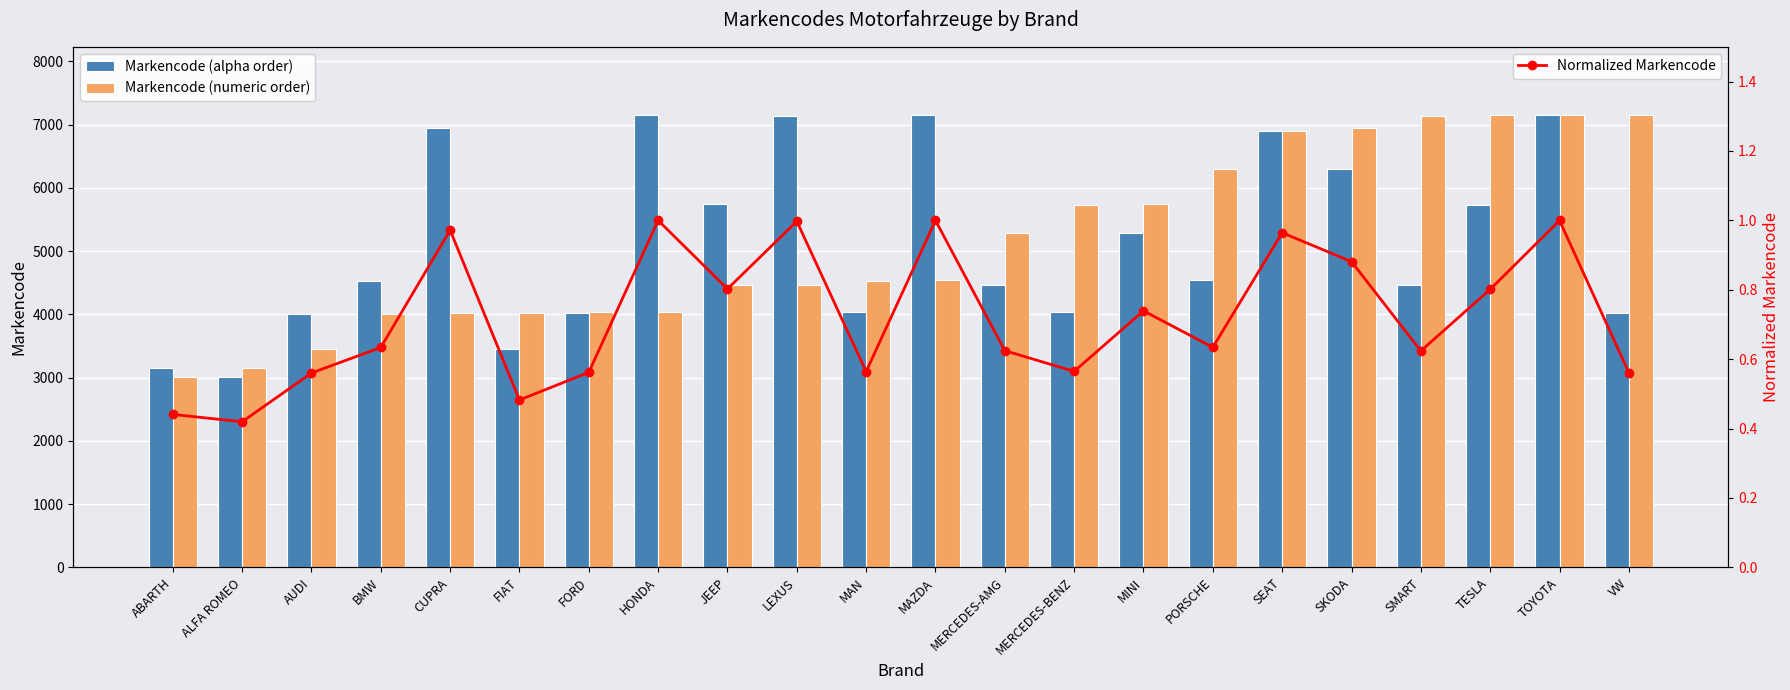

The Markencode (alpha order) series shows 6051.6 at FIAT. True or false?

False